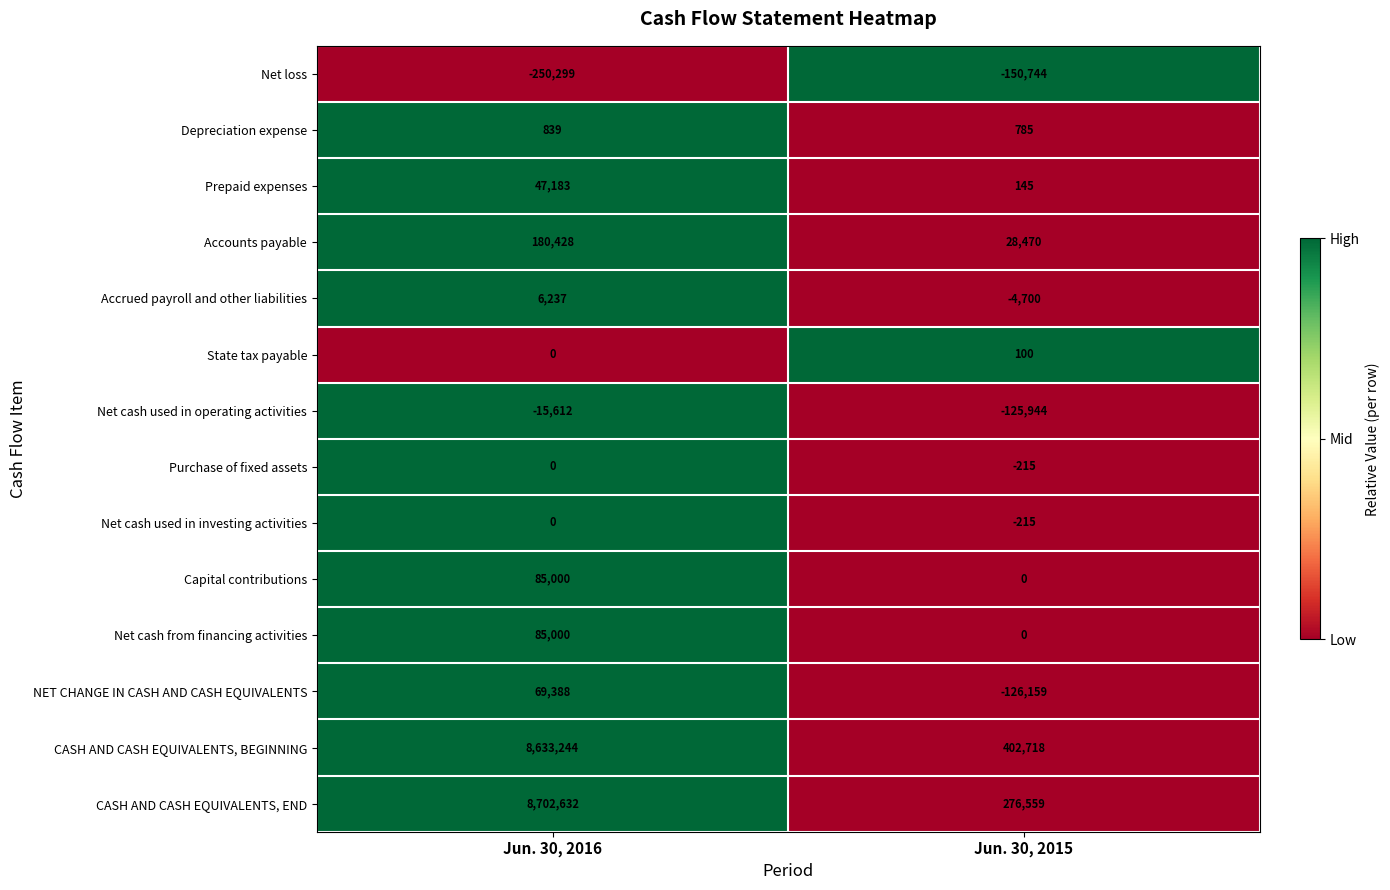

True or false: Net loss has a value of -375458 at Jun. 30, 2016.

False